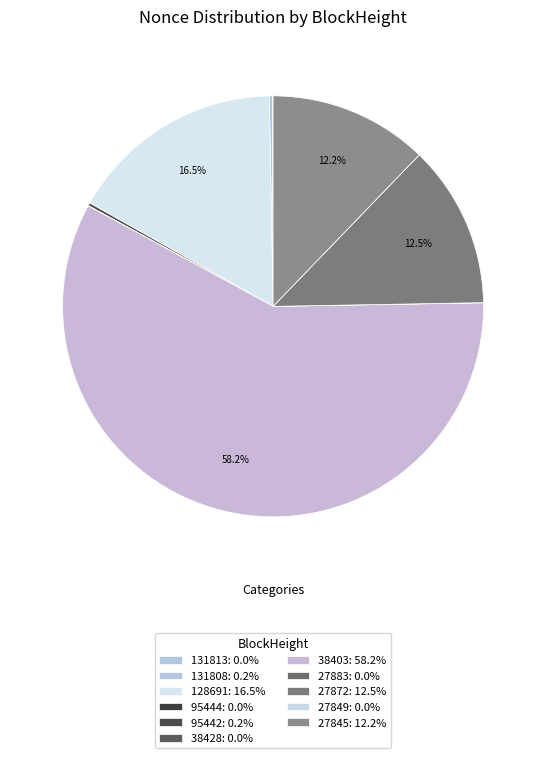

Is there any slice that represents more than half of the pie?

Yes